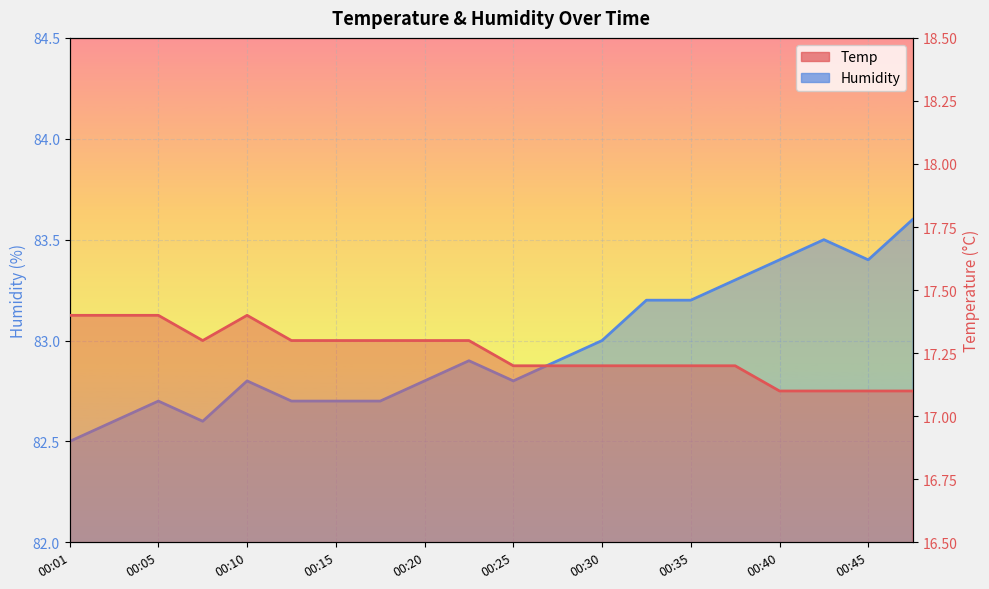

What is the difference between the highest and lowest values at 00:27?

65.7